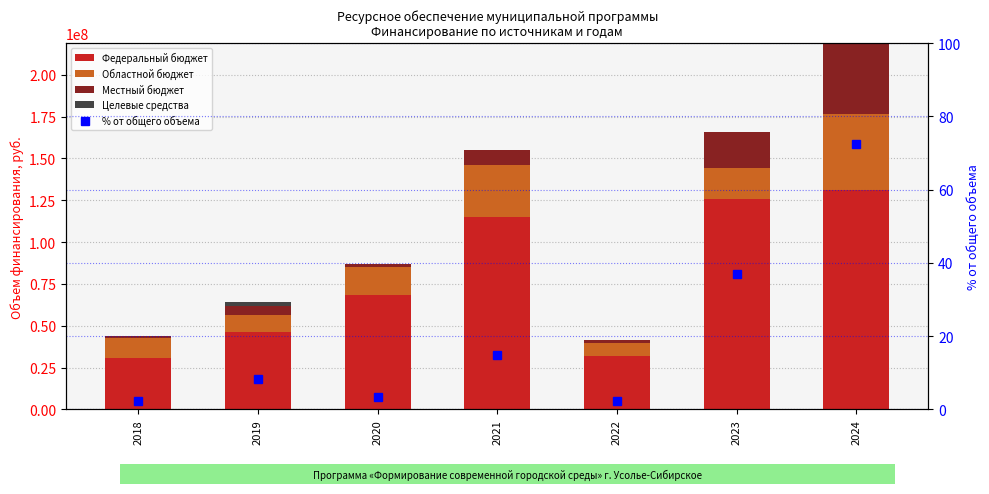

What is the value of the Областной бюджет bar at the 7th from the left?

45384177.4